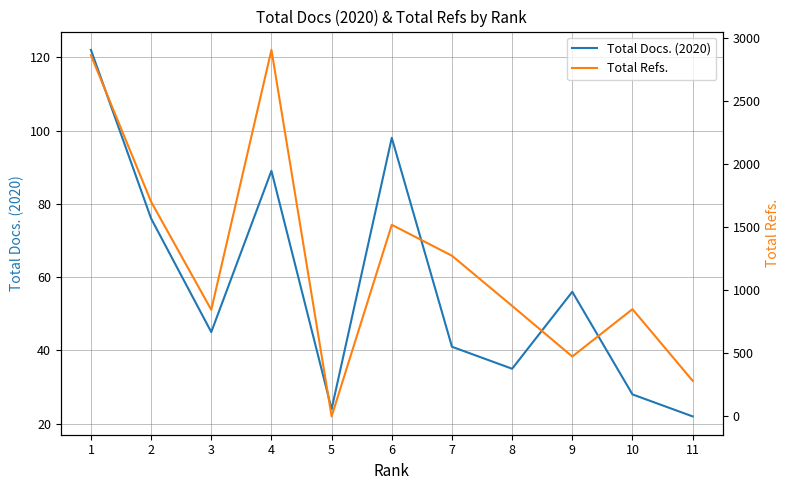

How many distinct data groups are displayed?

2